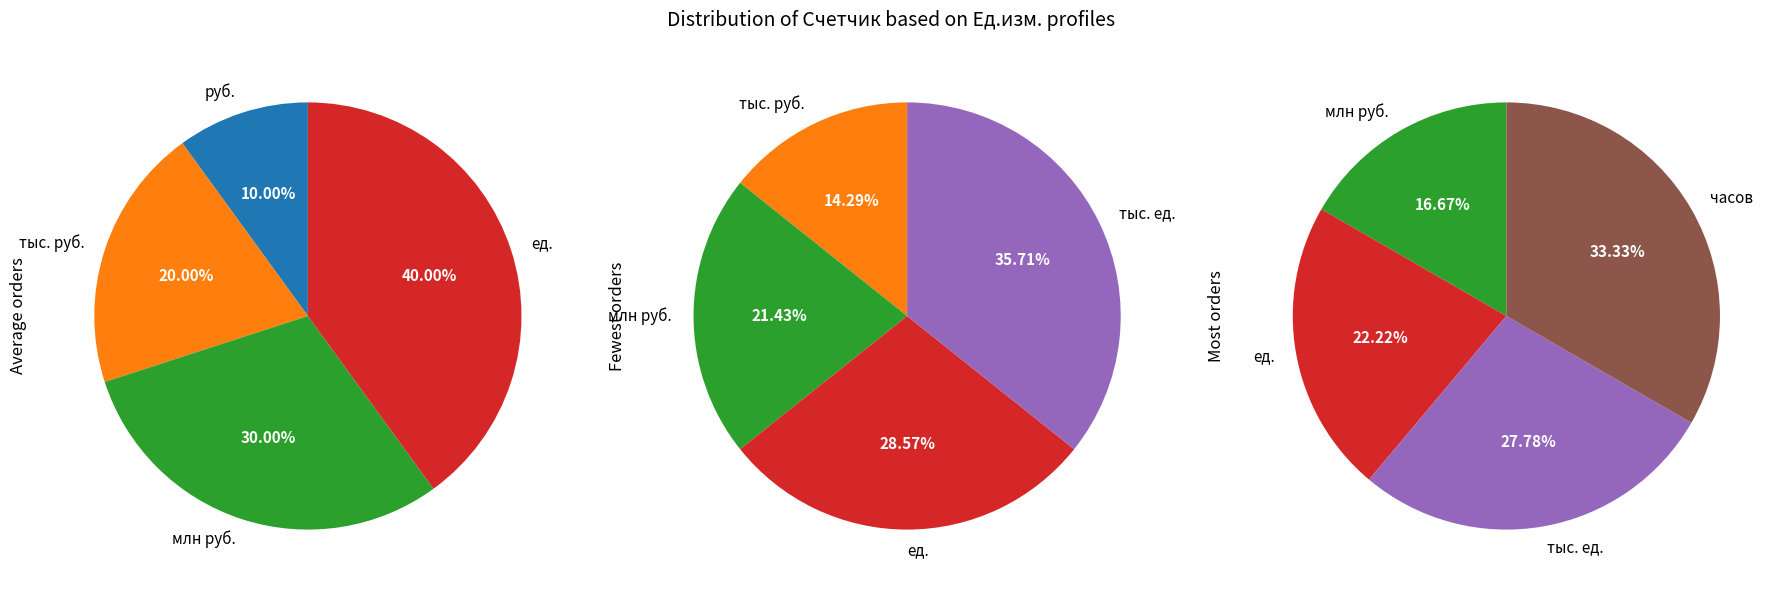

Is there a majority slice in this chart?

No